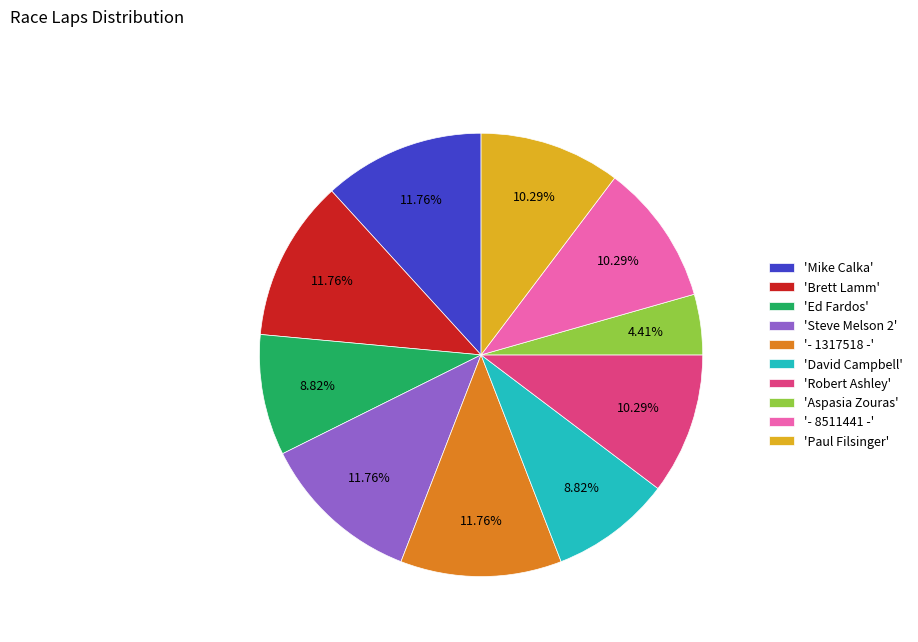

Which has a higher value, '- 8511441 -' or '- 1317518 -'?

'- 1317518 -'